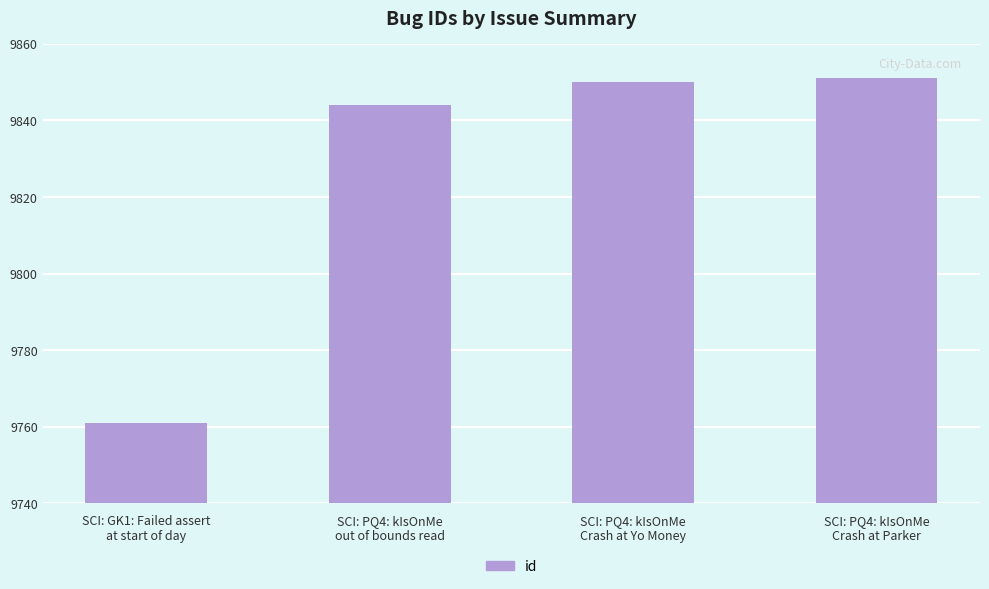

Rank the categories by value from highest to lowest.

SCI: PQ4: kIsOnMe
Crash at Parker, SCI: PQ4: kIsOnMe
Crash at Yo Money, SCI: PQ4: kIsOnMe
out of bounds read, SCI: GK1: Failed assert
at start of day